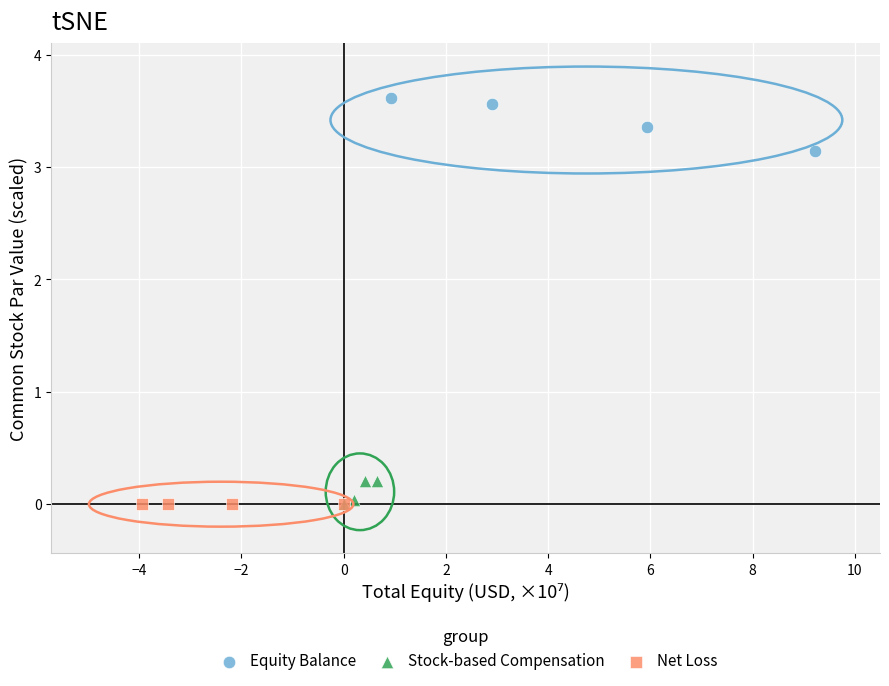

Which series reaches the maximum Y coordinate?

Equity Balance